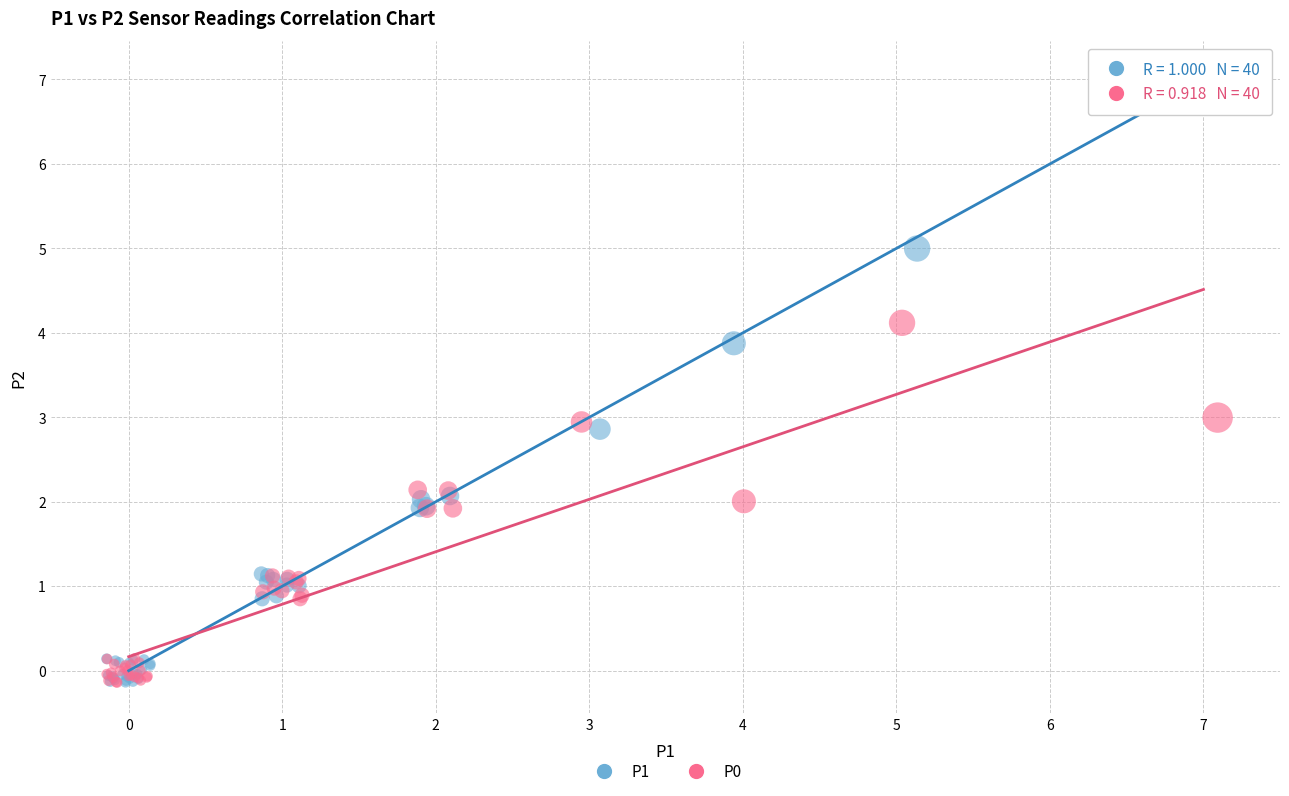

Which series has the widest spread of Y values?

P1